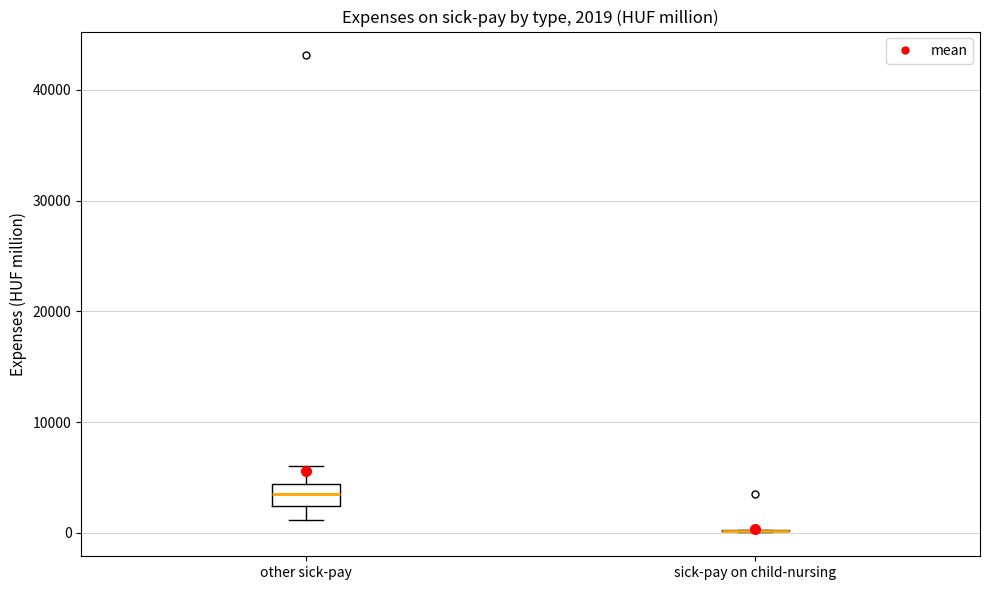

Comparing the boxes themselves (not the whiskers), which one is the tallest?

other sick-pay